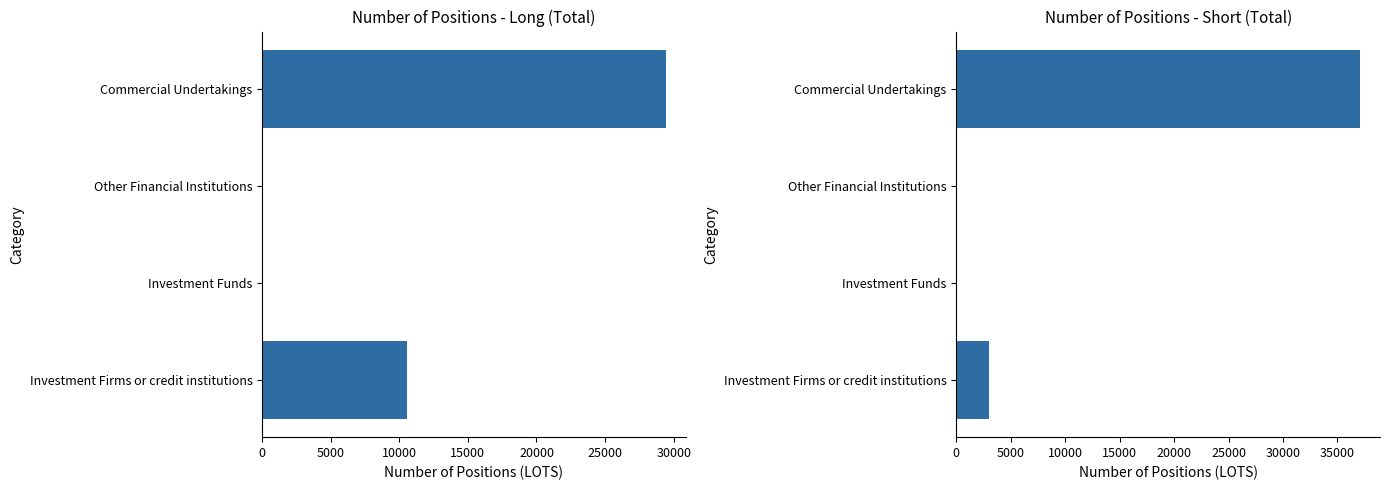

What are all the series names shown in the legend?

Long, Short